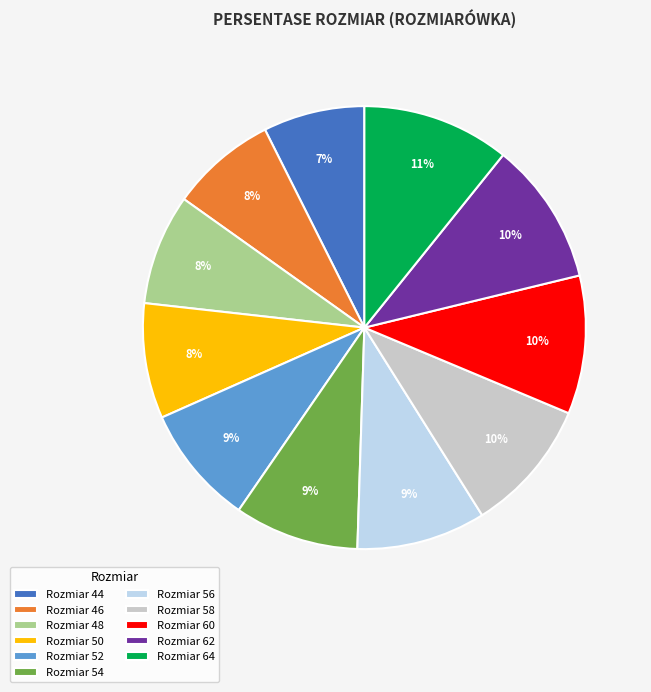

True or false: Rozmiar 58 accounts for 1% of the total.

False